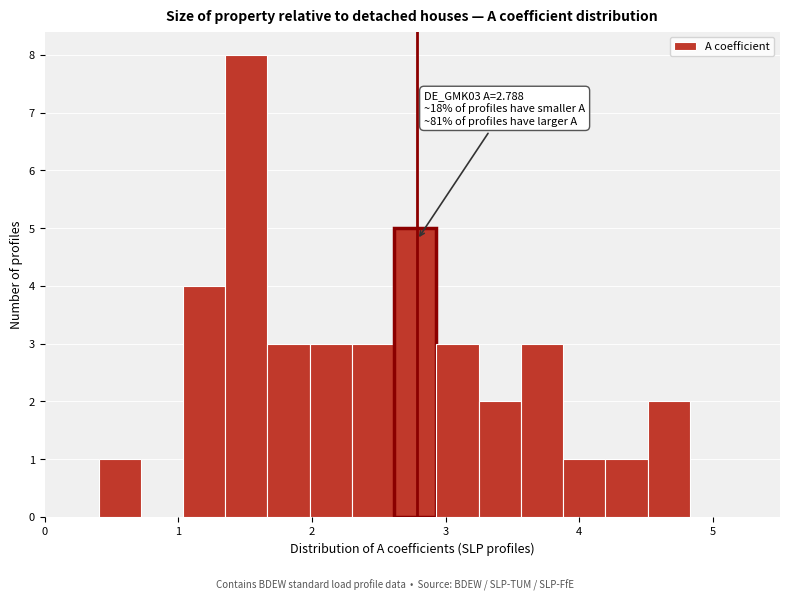

Around what value on the x-axis is the tallest bar? Give the approximate position of its centre, as read against the axis.

1.5